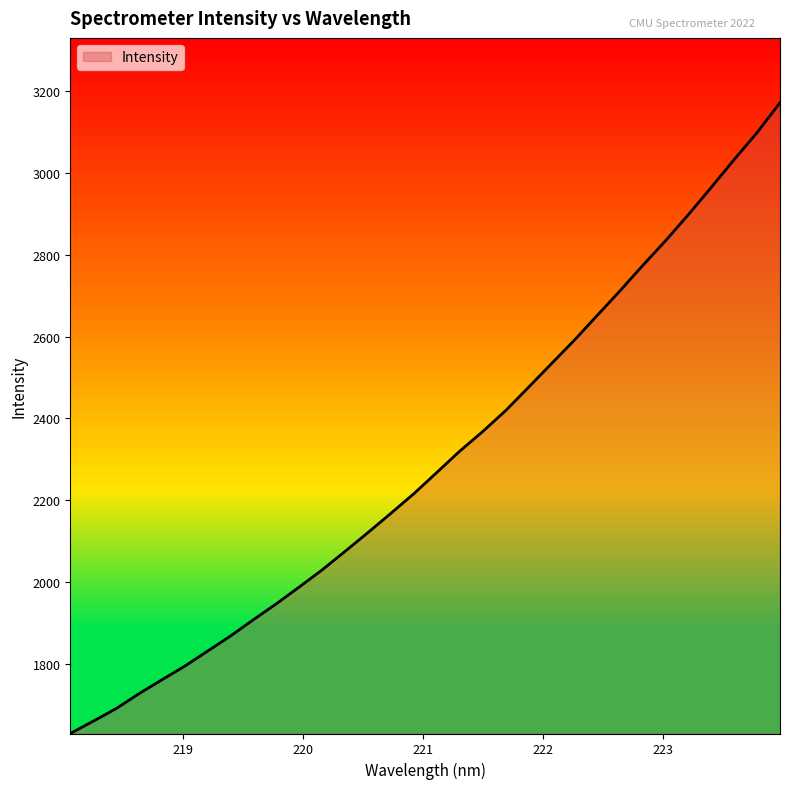

What is the difference between the maximum and minimum values?

1542.4